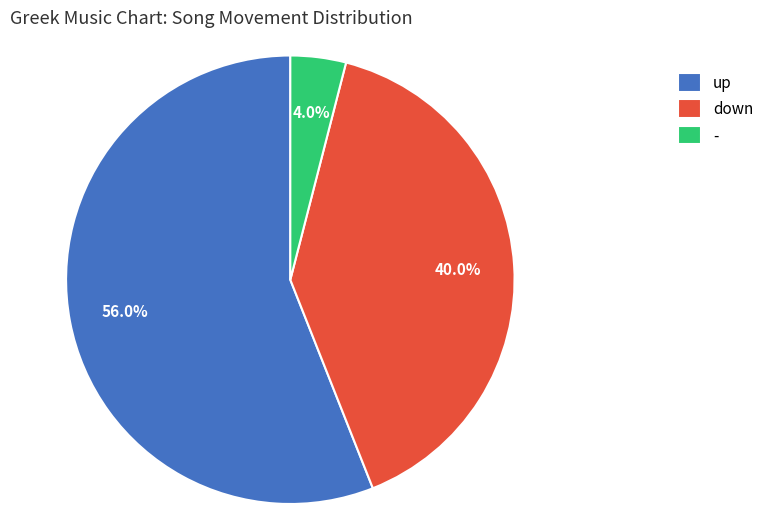

What is the largest slice in the pie chart?

up